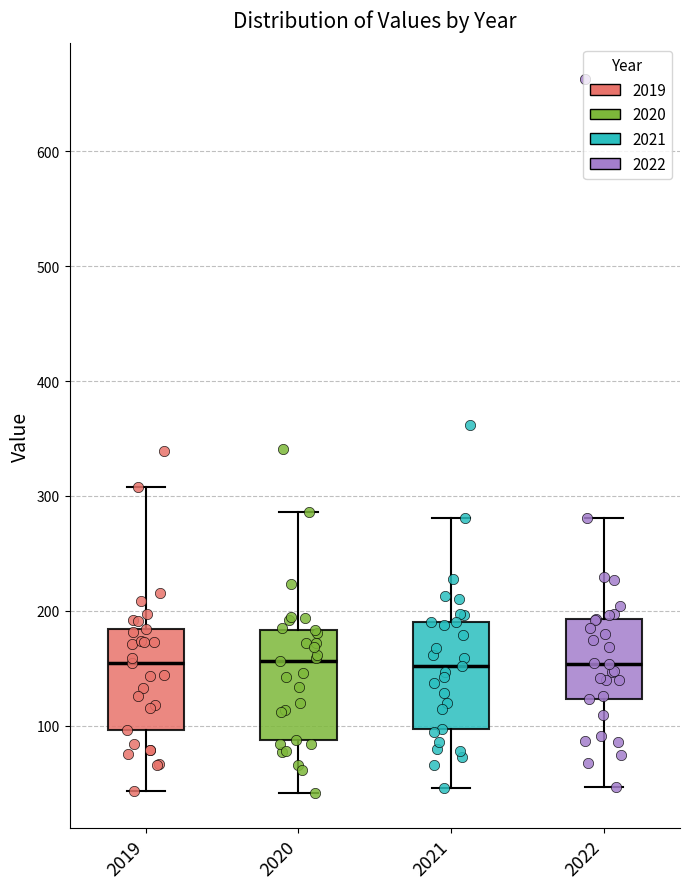

Reading left to right, read every box against the y-axis: the position of its median line, the range the box covers, and the ends of its whiskers. The values are not printed on the chart, so give them approximately, as read against the axis.

2019: median 150, box 100 to 180, whiskers 40 to 310
2020: median 160, box 90 to 180, whiskers 40 to 290
2021: median 150, box 100 to 190, whiskers 50 to 280
2022: median 150, box 120 to 190, whiskers 50 to 280